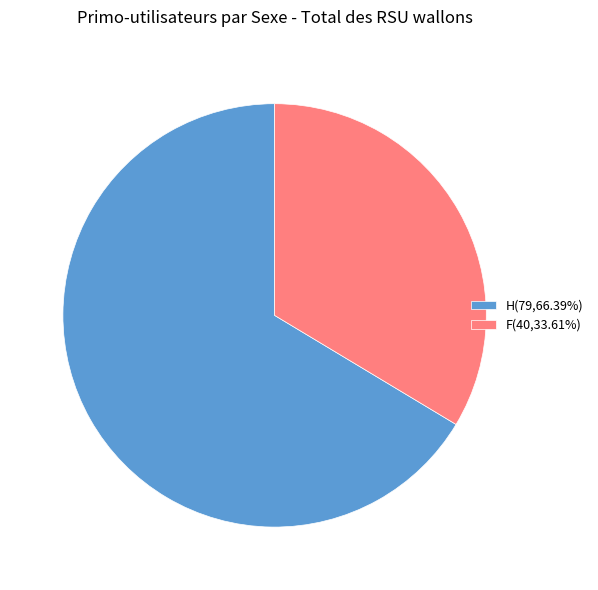

How many segments does this pie chart have?

2